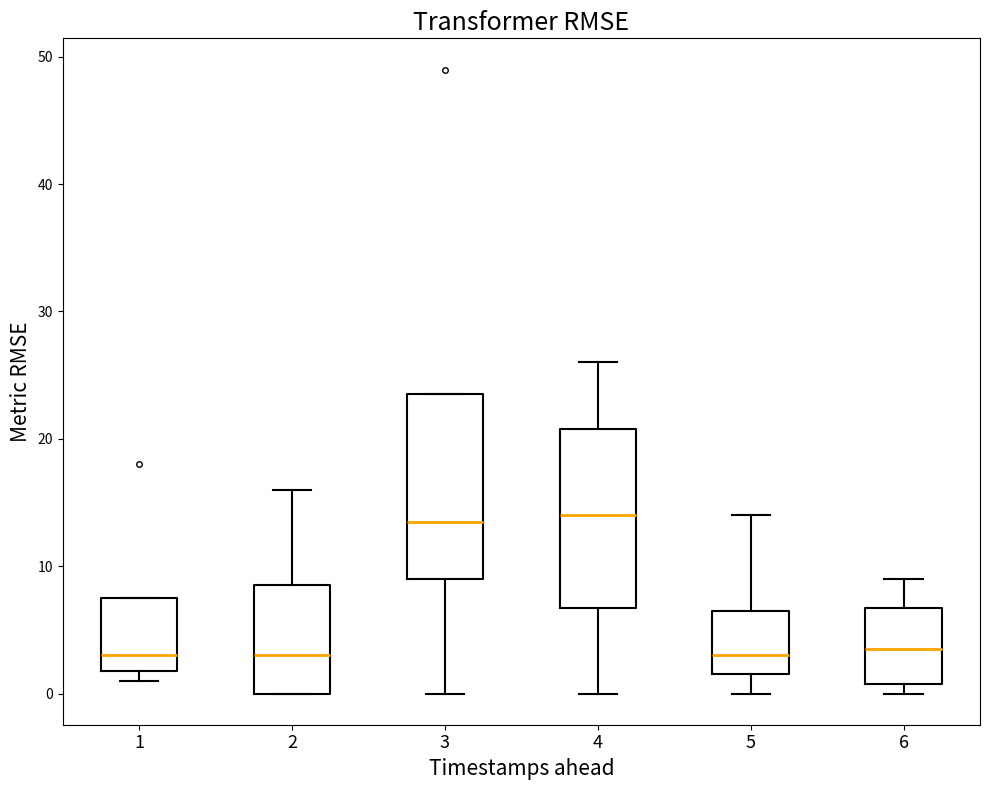

Reading left to right, transcribe this box plot: for each box, give where its median line is, the range the box spans, and where its two whiskers end, as read against the y-axis. The values are not printed on the chart, so give them approximately, as read against the axis.

1: median 3, box 2 to 8, whiskers 1 to 8
2: median 3, box 0 to 9, whiskers 0 to 16
3: median 14, box 9 to 24, whiskers 0 to 24
4: median 14, box 7 to 21, whiskers 0 to 26
5: median 3, box 2 to 7, whiskers 0 to 14
6: median 4, box 1 to 7, whiskers 0 to 9